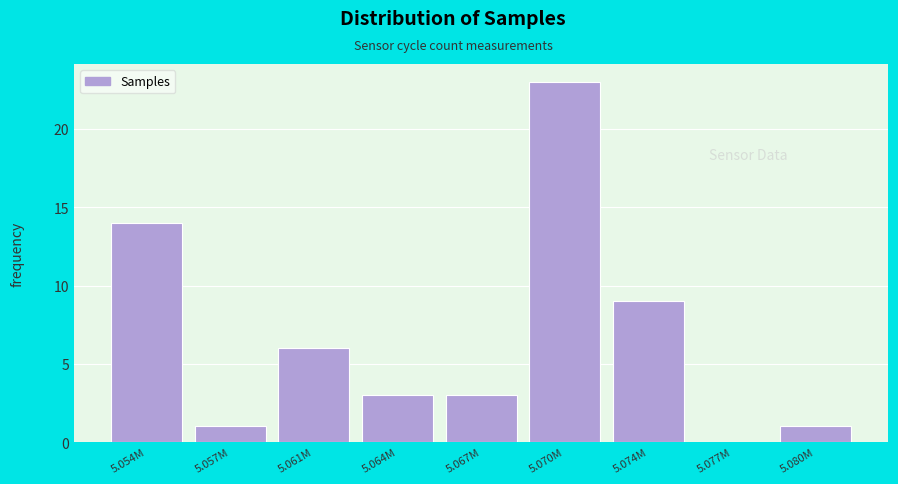

Reading left to right, transcribe all the data shown in this chart.

5.054M=14	5.057M=1	5.061M=6	5.064M=3	5.067M=3	5.070M=23	5.074M=9	5.077M=0	5.080M=1